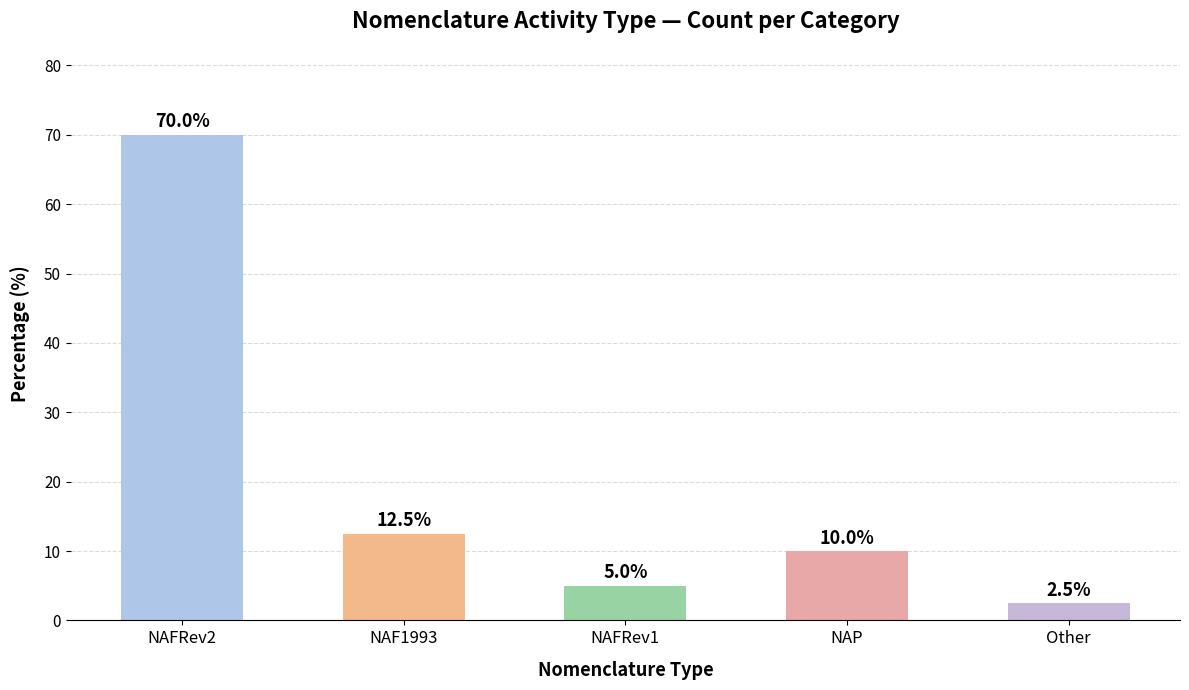

Is it true that the value at NAP is 3.3?

False